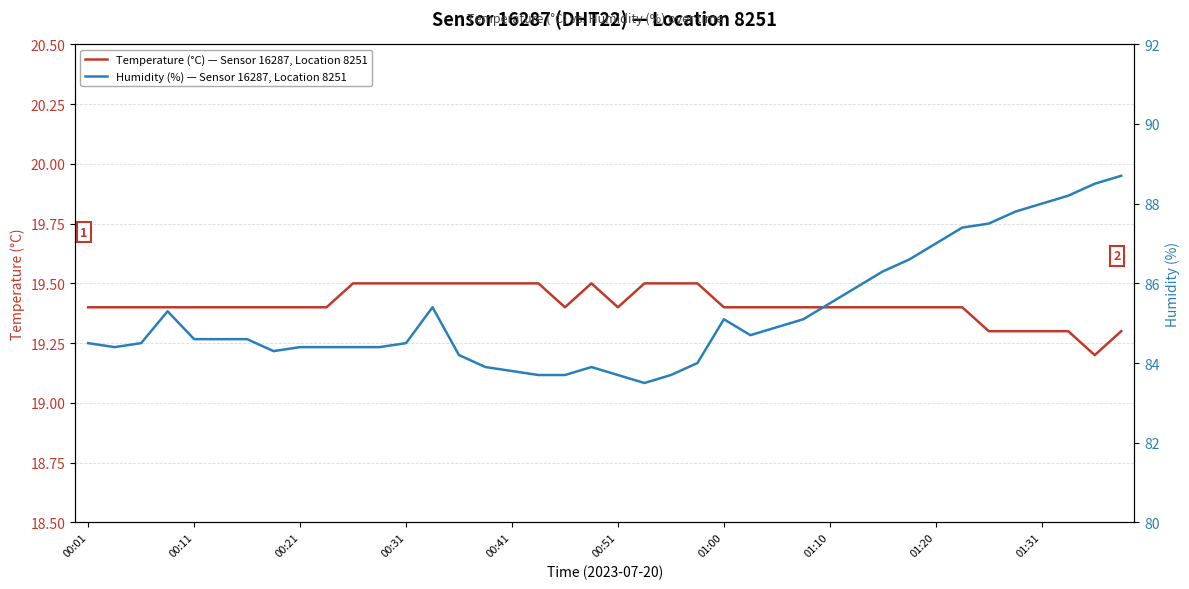

What is the lowest value of the Temperature (°C) — Sensor 16287, Location 8251 series?

19.2